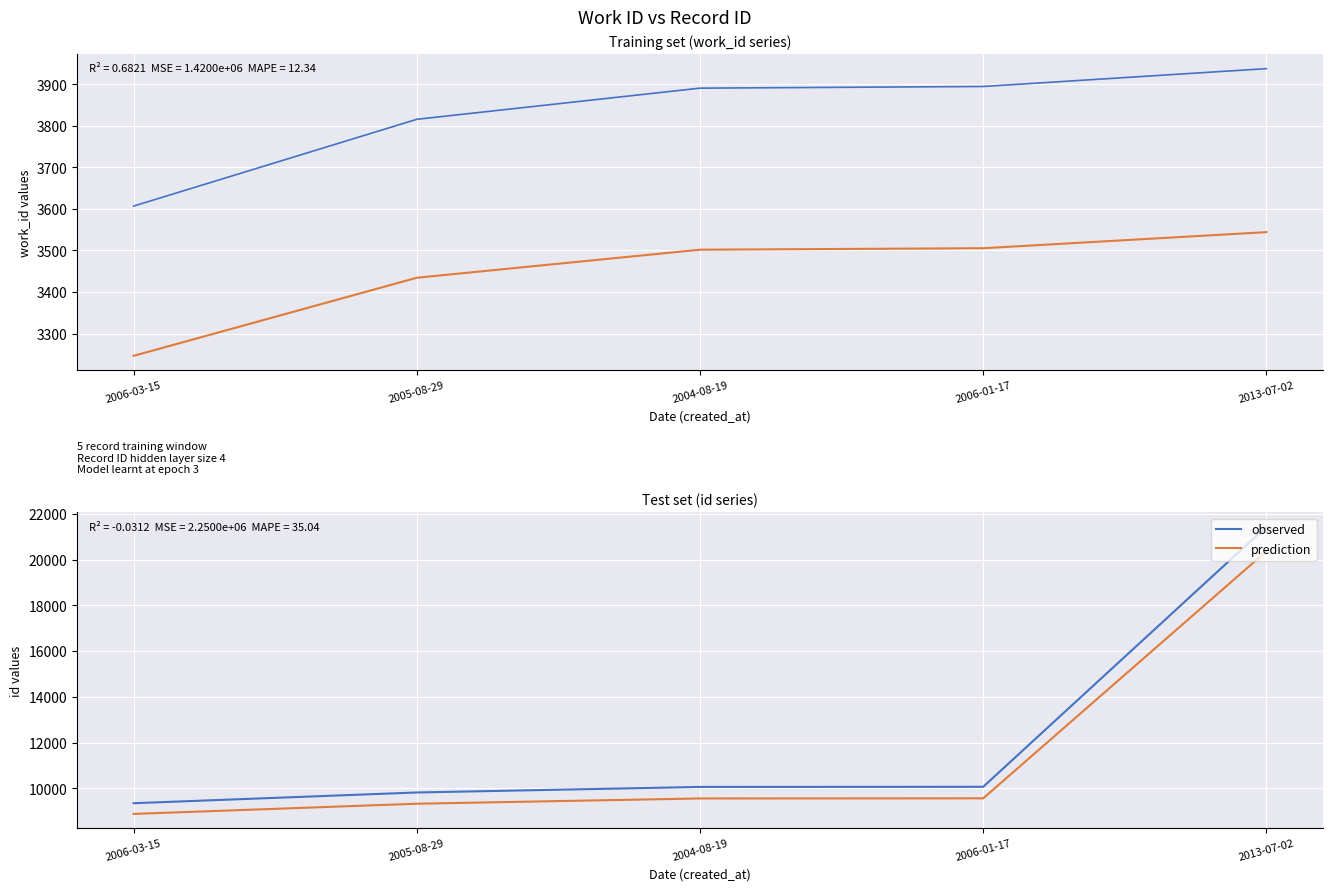

What is the lowest value of the scaled_work_id series?

3246.3